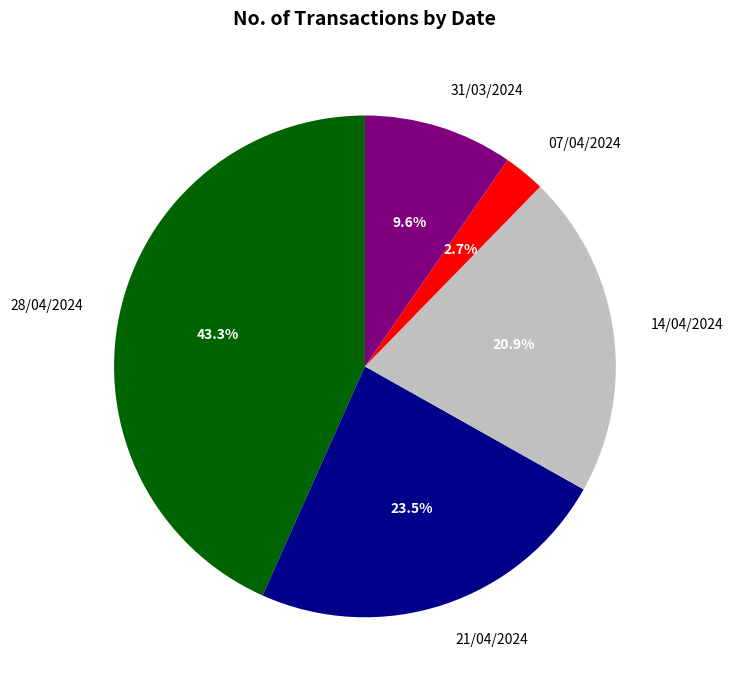

Does 14/04/2024 account for over 50% of the chart?

No